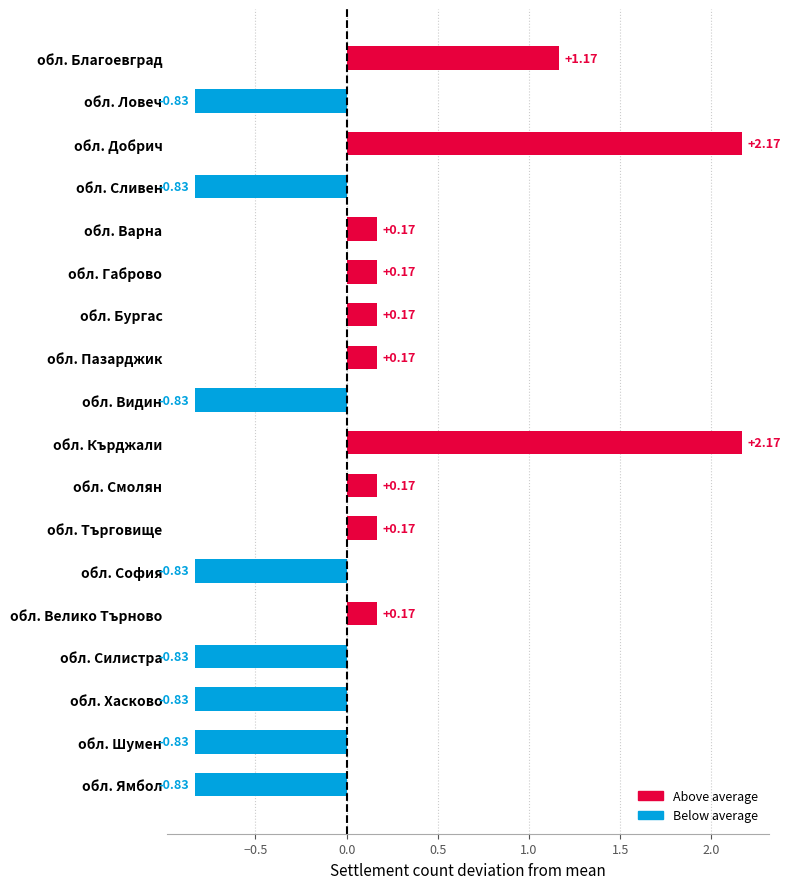

What is the label of the 7th bar from the bottom?

обл. Търговище